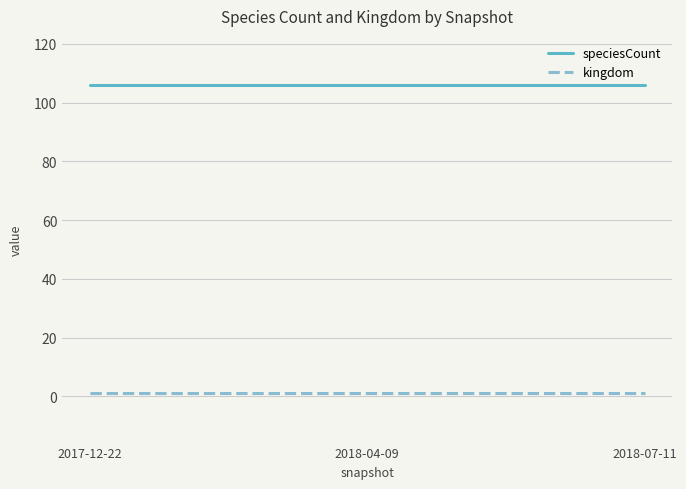

What is the sum of all speciesCount values?

318